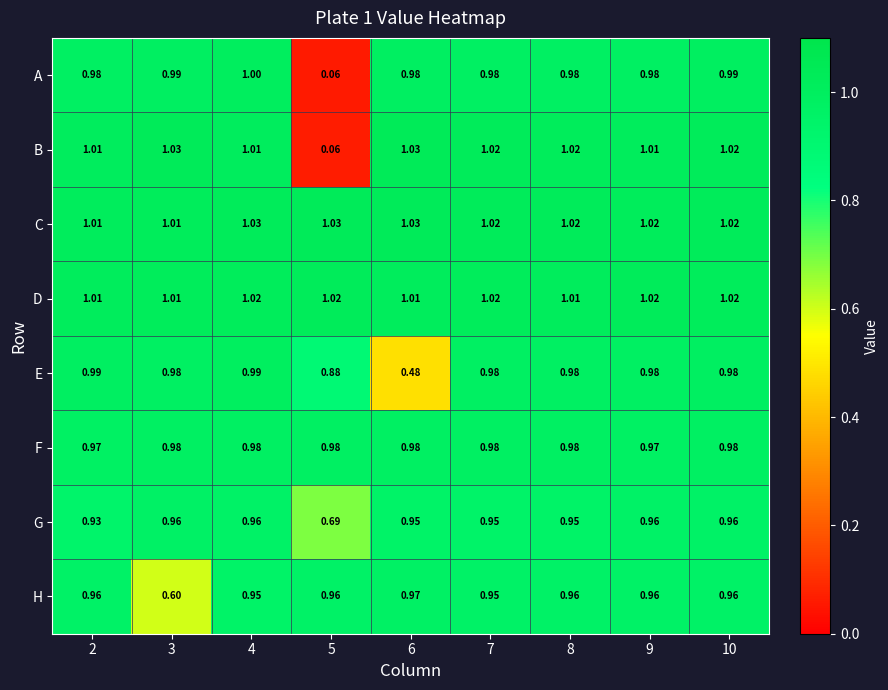

How many series are shown in this chart?

8